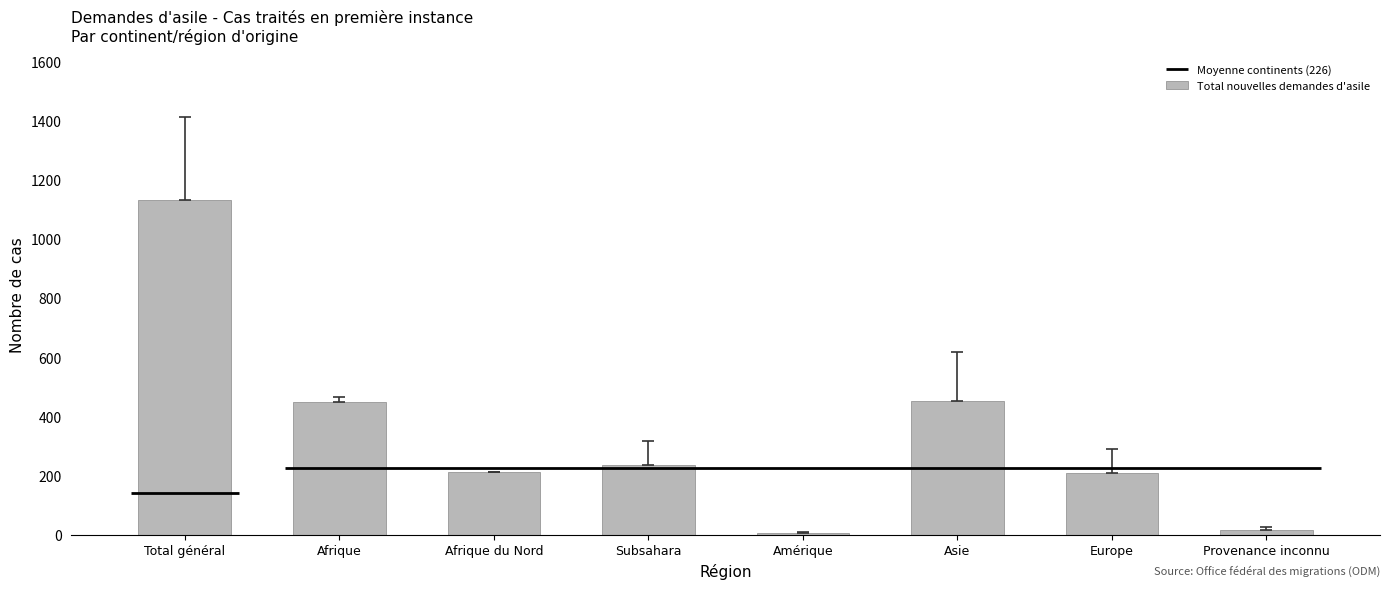

Rank the categories by value from lowest to highest.

Amérique, Provenance inconnu, Europe, Afrique du Nord, Subsahara, Afrique, Asie, Total général